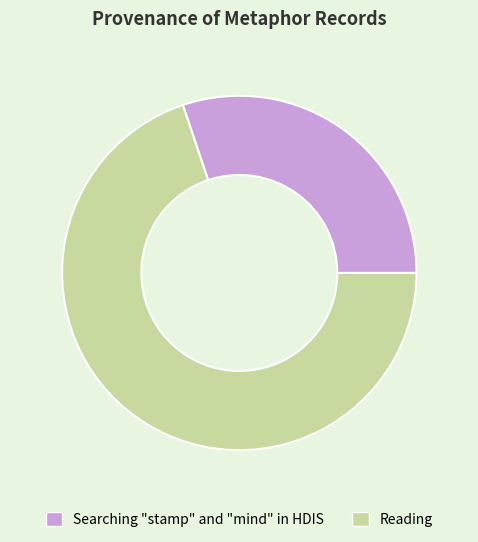

Which has a higher value, Searching "stamp" and "mind" in HDIS or Reading?

Reading